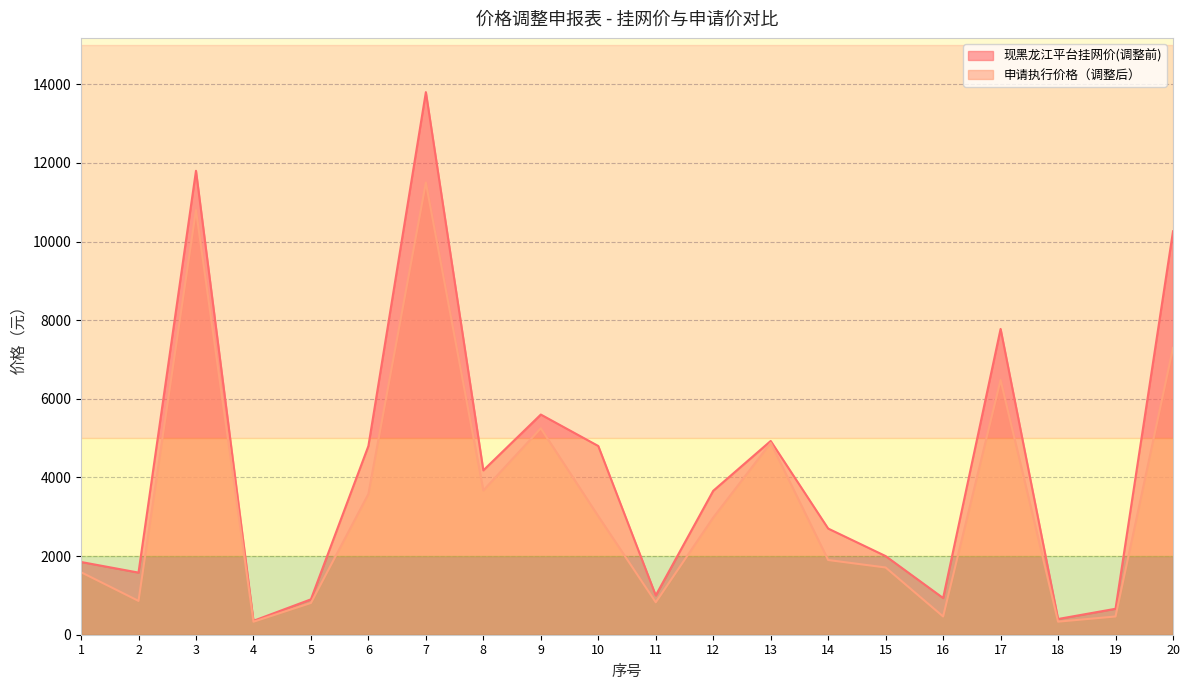

What are all the series names shown in the legend?

现黑龙江平台挂网价(调整前), 申请执行价格（调整后）